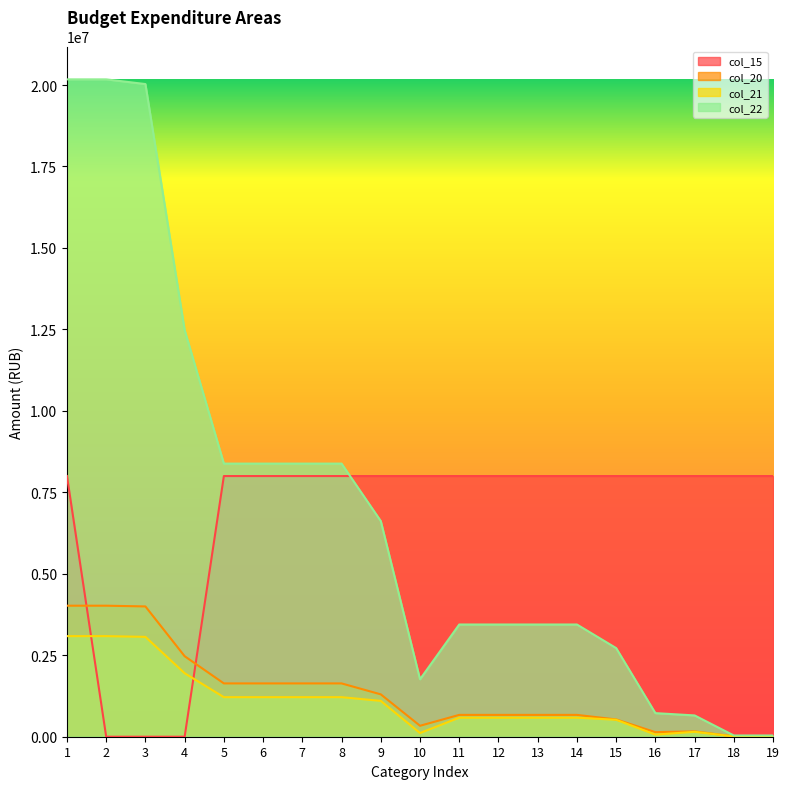

Which category has the highest value across all series?

1